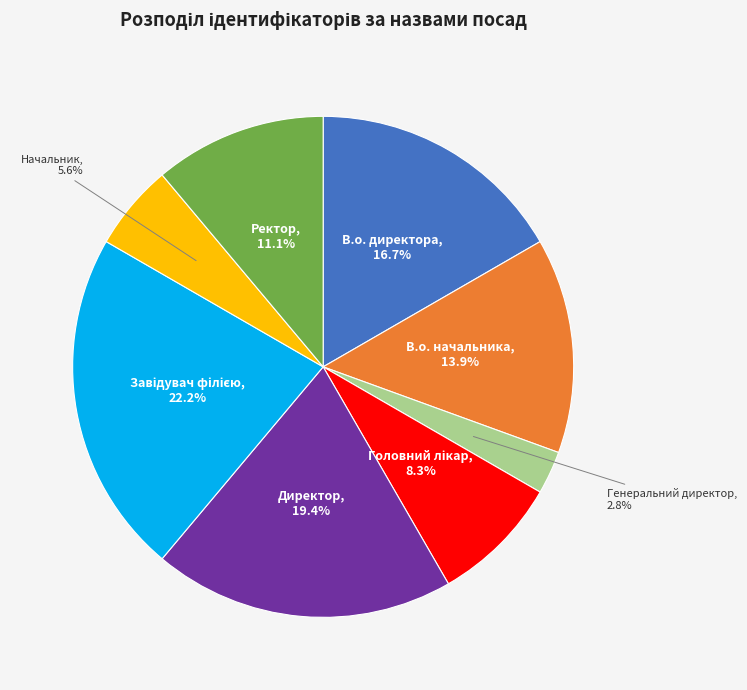

How many segments does this pie chart have?

8